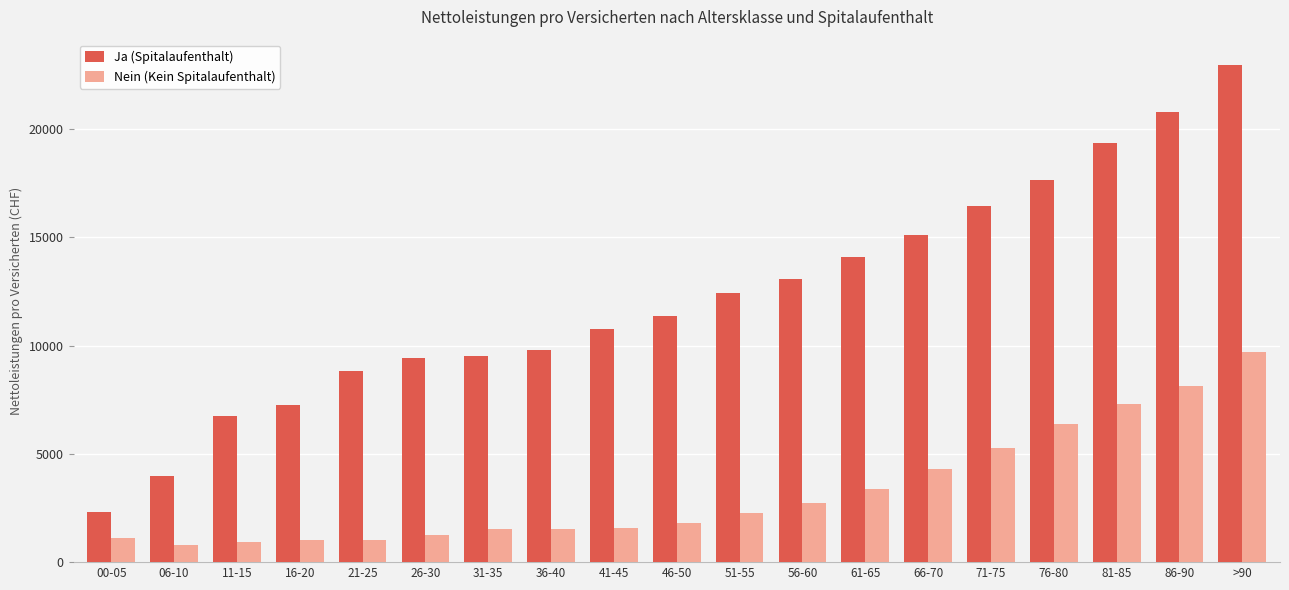

What is the value of the Ja (Spitalaufenthalt) bar at the 17th from the left?

19363